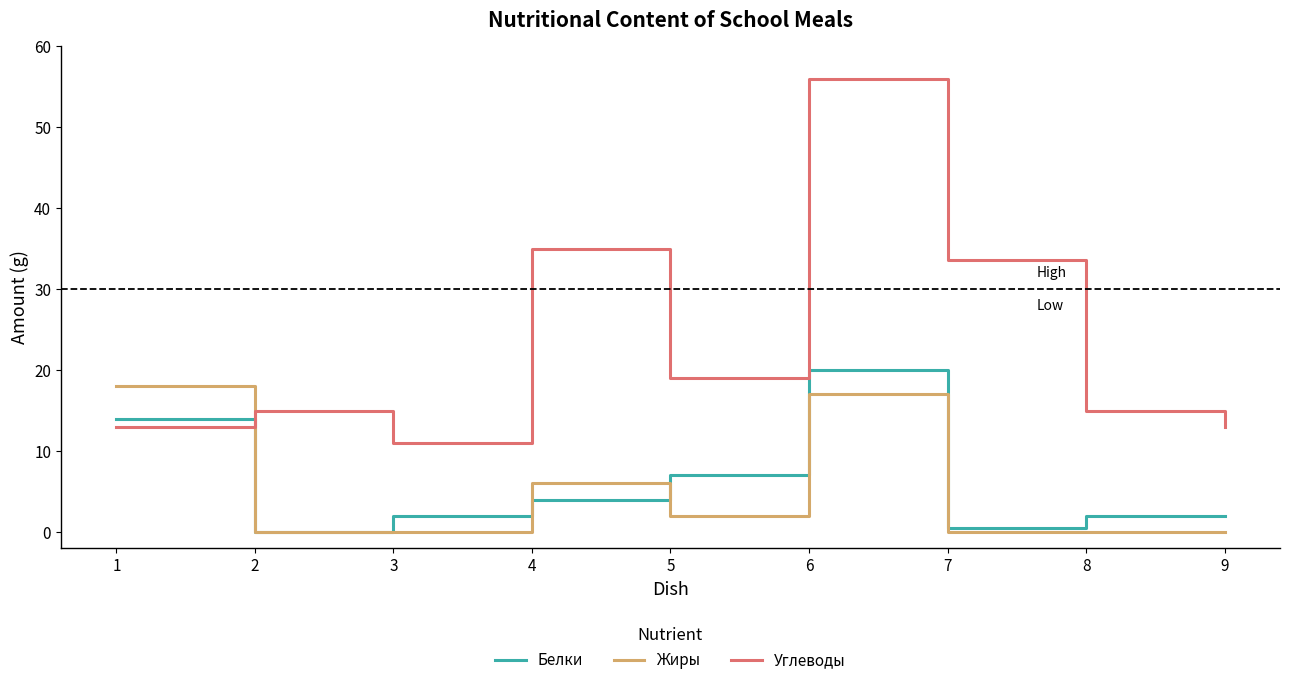

Is the value of Жиры at 8 greater than the value of Белки at 8?

No